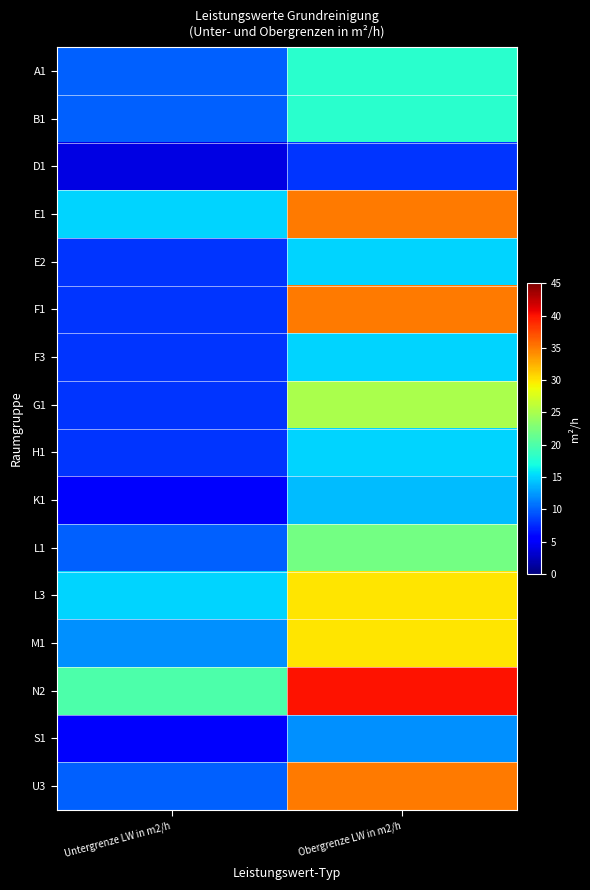

At which category does the chart reach its peak across all series?

Obergrenze LW in m2/h